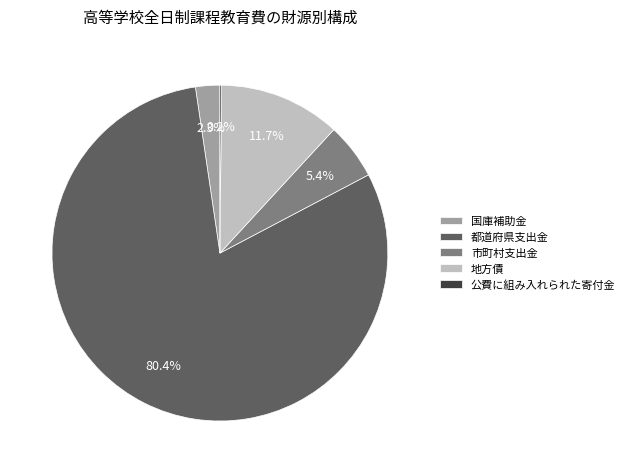

Which slice is the largest?

都道府県支出金